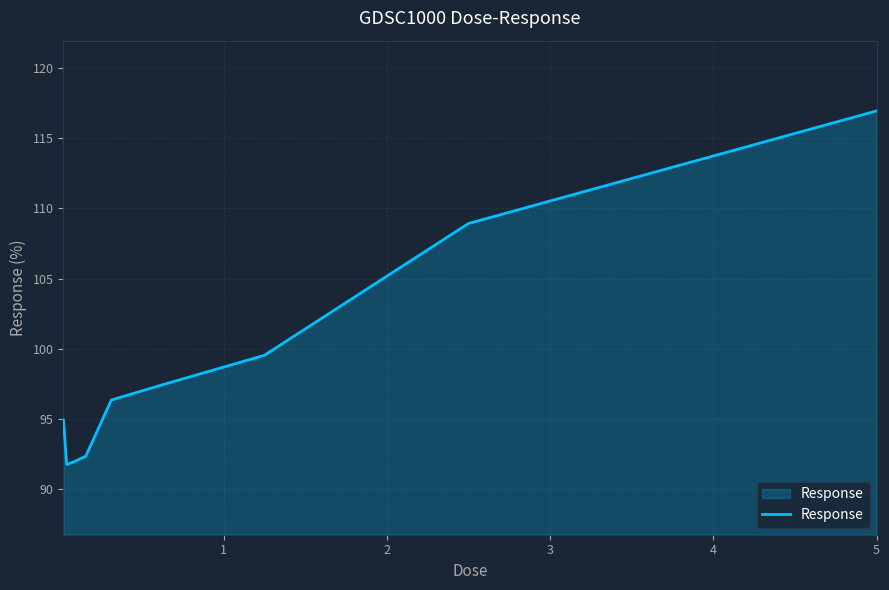

What is the minimum value shown in the chart?

91.8